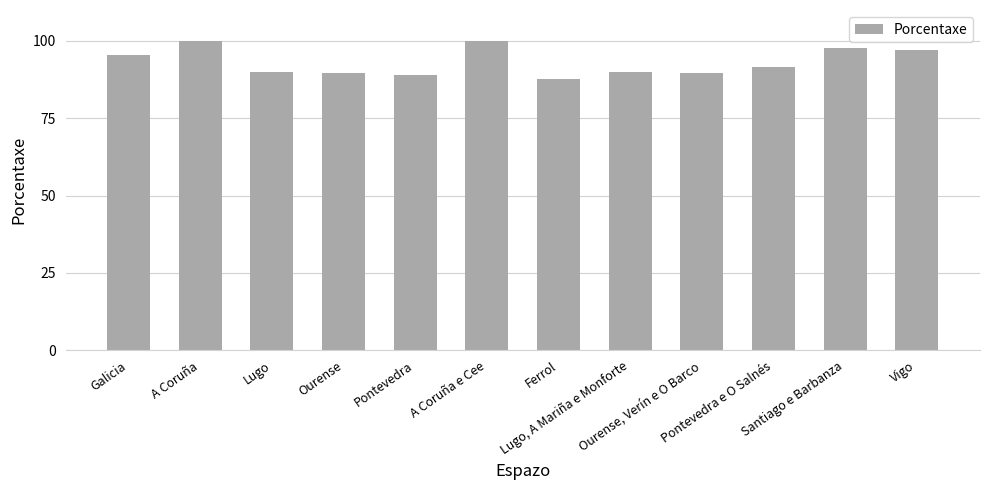

Which has a higher value, A Coruña or Ourense?

A Coruña